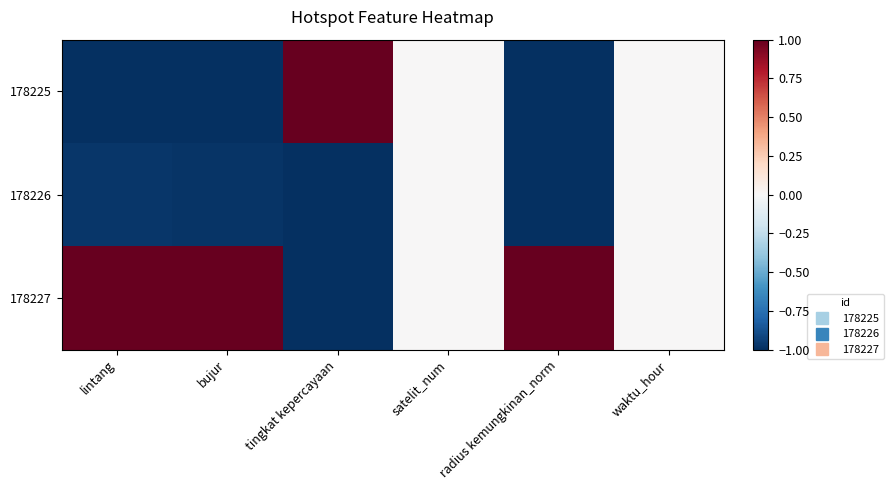

At how many categories does at least one series exceed 0?

4